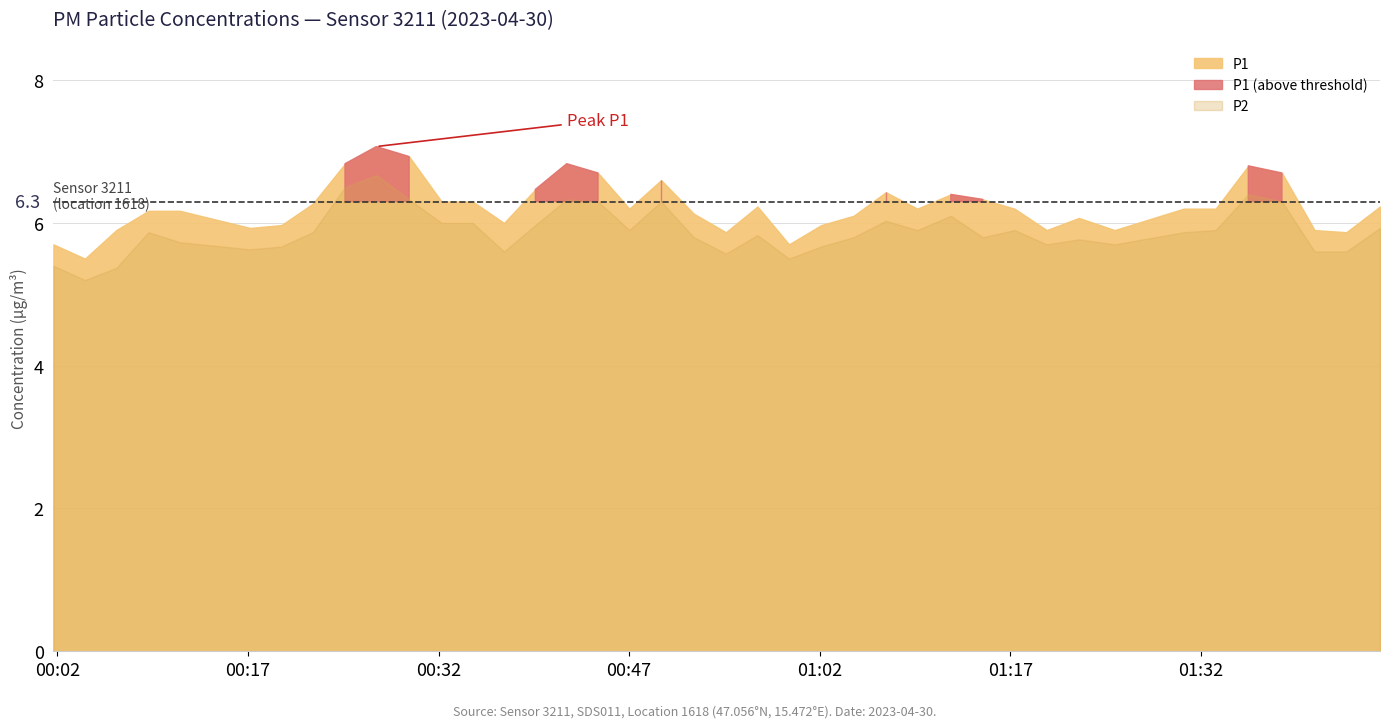

True or false: P1 and P2 intersect in this chart.

False